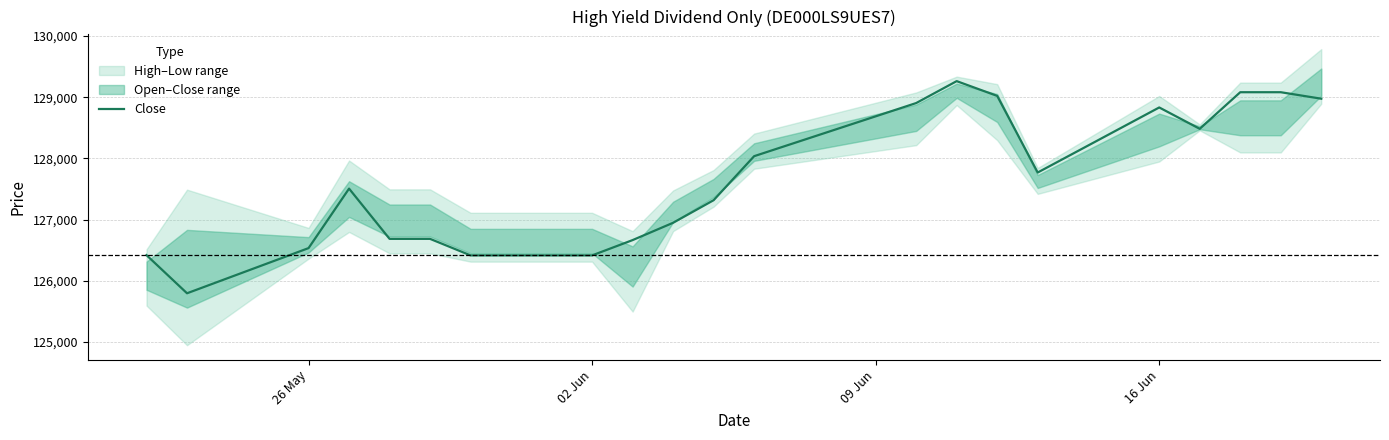

What is the minimum value for Close?

125797